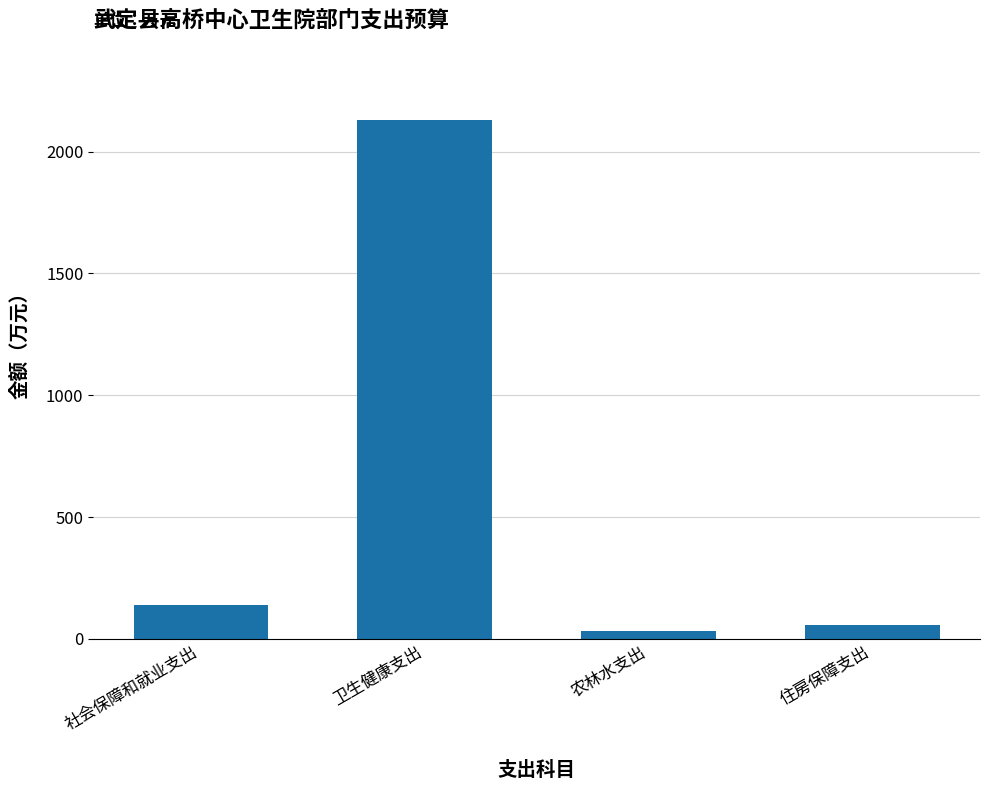

Which has a higher value, 社会保障和就业支出 or 住房保障支出?

社会保障和就业支出